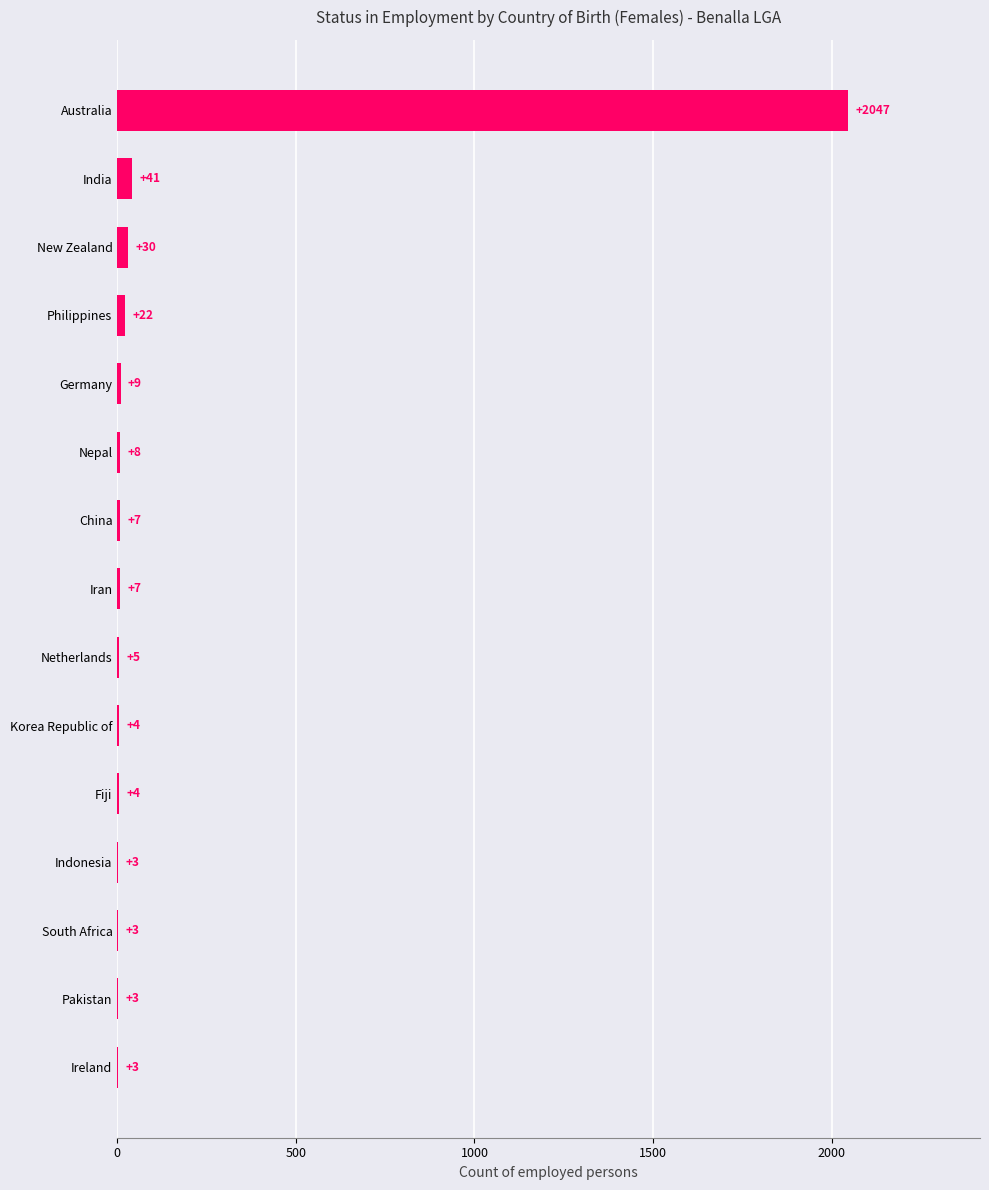

Is it true that the value at Indonesia is 3?

True